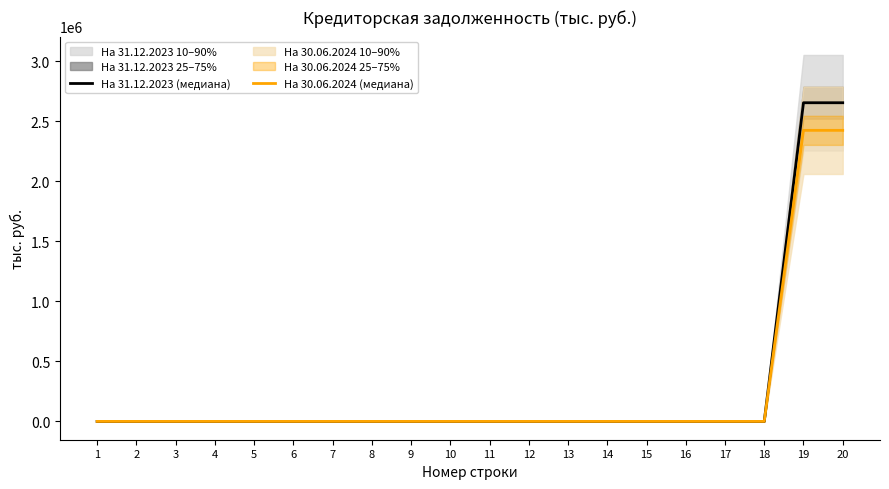

Reading left to right, extract all data points from this chart.

На 31.12.2023 (медиана): 0.0	0.0	0.0	0.0	0.0	0.0	0.0	0.0	0.0	0.0	0.0	0.0	0.0	0.0	0.0	0.0	0.0	0.0	2654968.5	2655000.0
На 30.06.2024 (медиана): 0.0	0.0	0.0	0.0	0.0	0.0	0.0	0.0	0.0	0.0	0.0	0.0	0.0	0.0	0.0	0.0	0.0	0.0	2425065.4	2425000.0